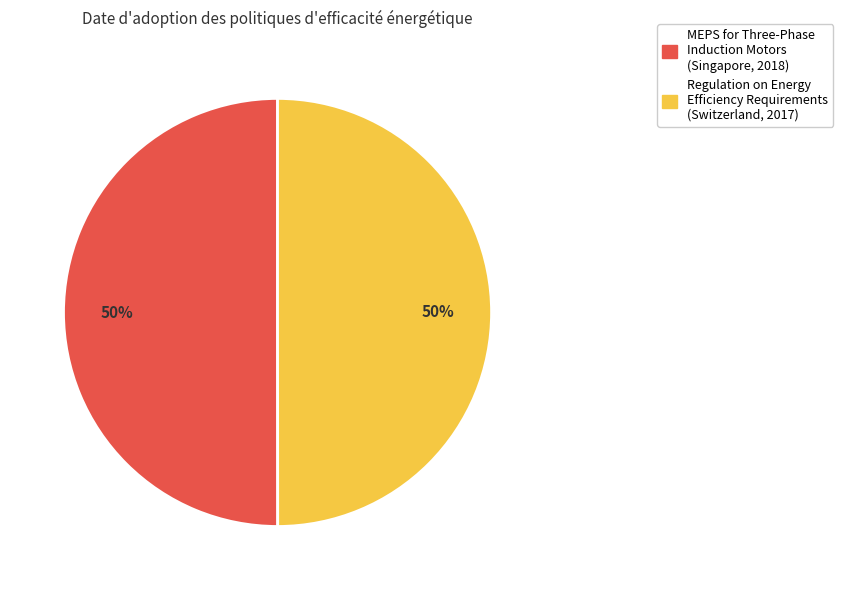

What is the ratio of the value at MEPS for Three-Phase Induction Motors to the value at Regulation on Energy Efficiency Requirements?

1.0